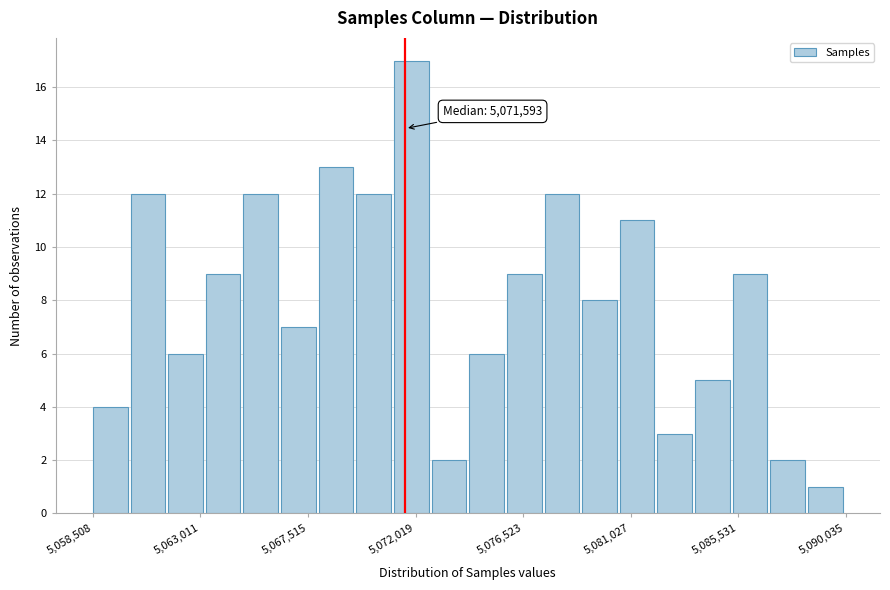

Read against the x-axis, roughly where is the centre of the tallest bar?

5072000